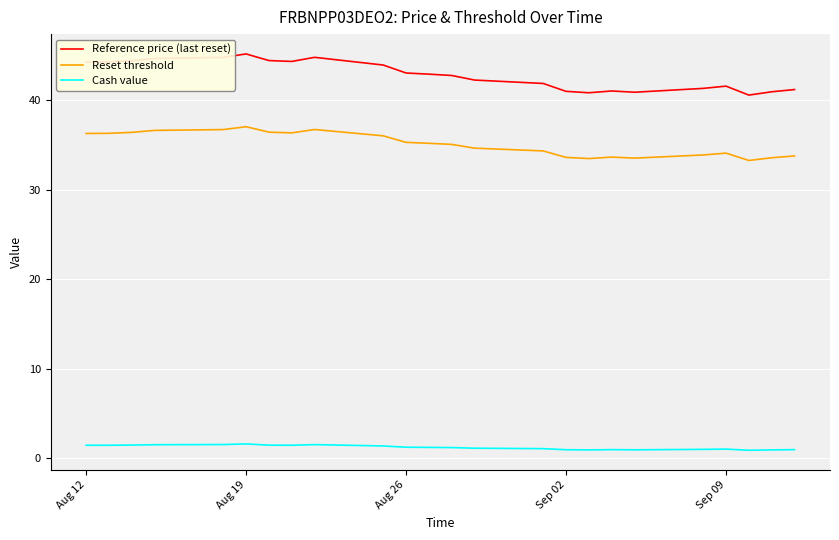

Rank the series by their maximum value, from lowest to highest.

Cash value, Reset threshold, Reference price (last reset)